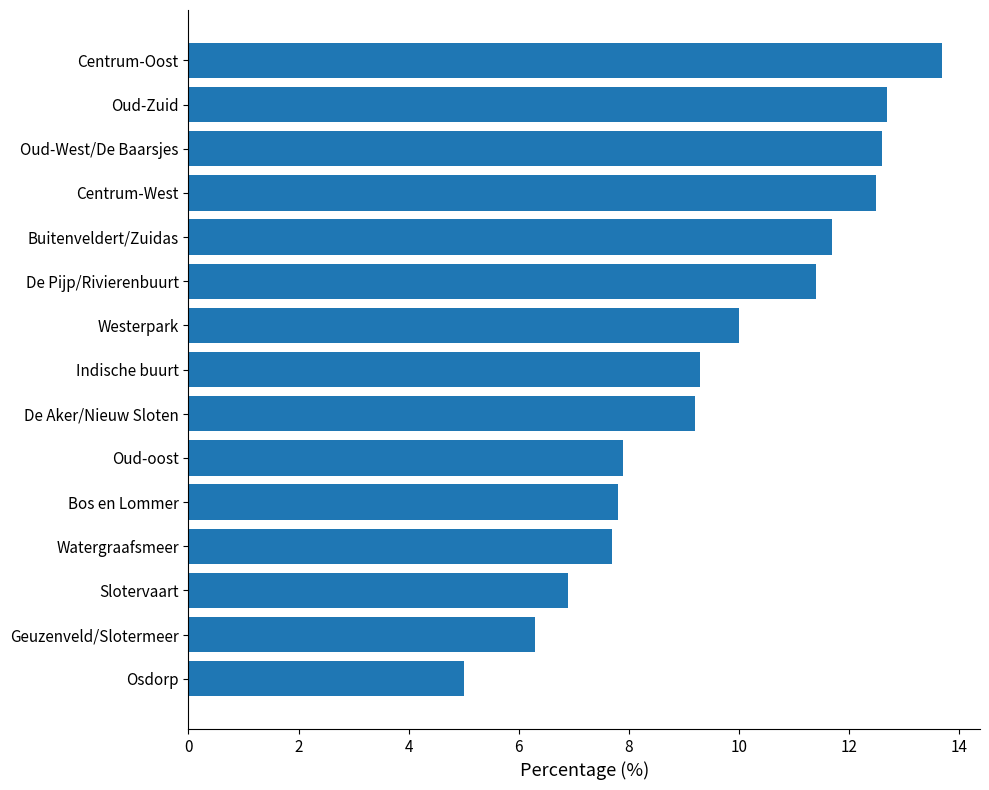

What is the smallest value displayed?

5.0